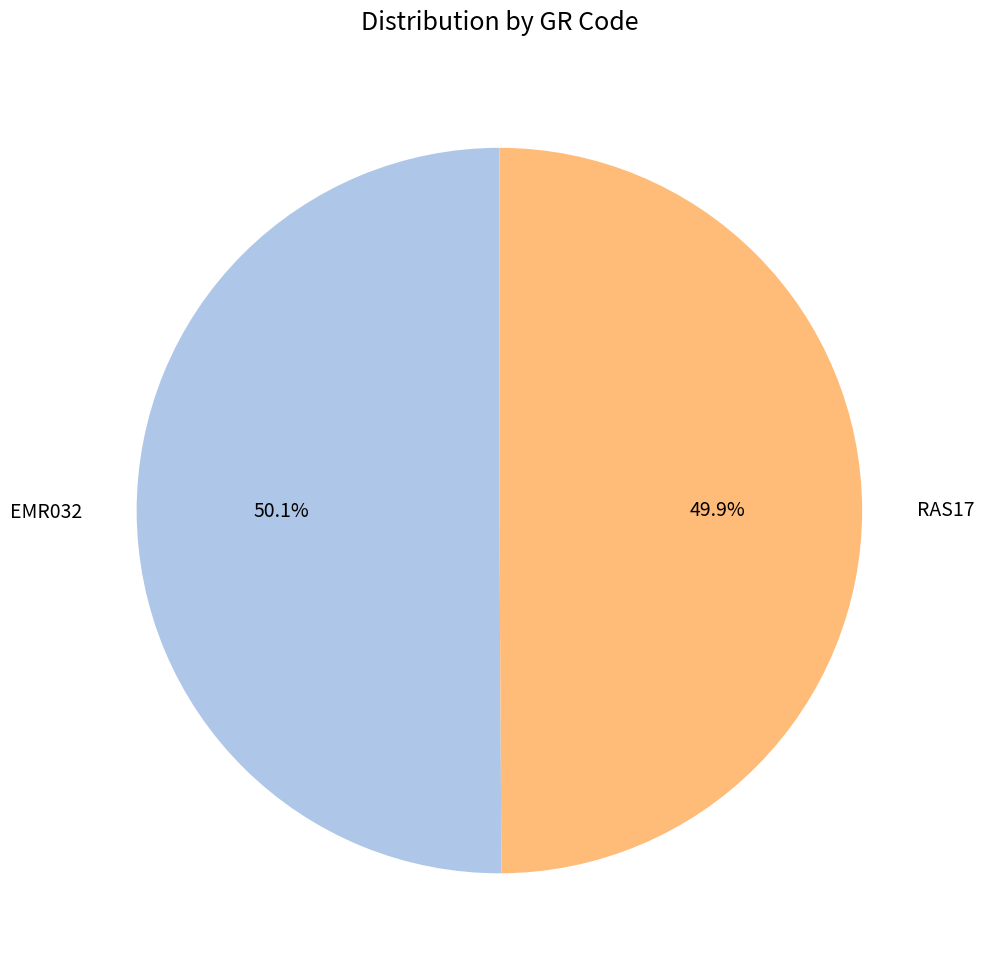

True or false: EMR032 accounts for 37% of the total.

False